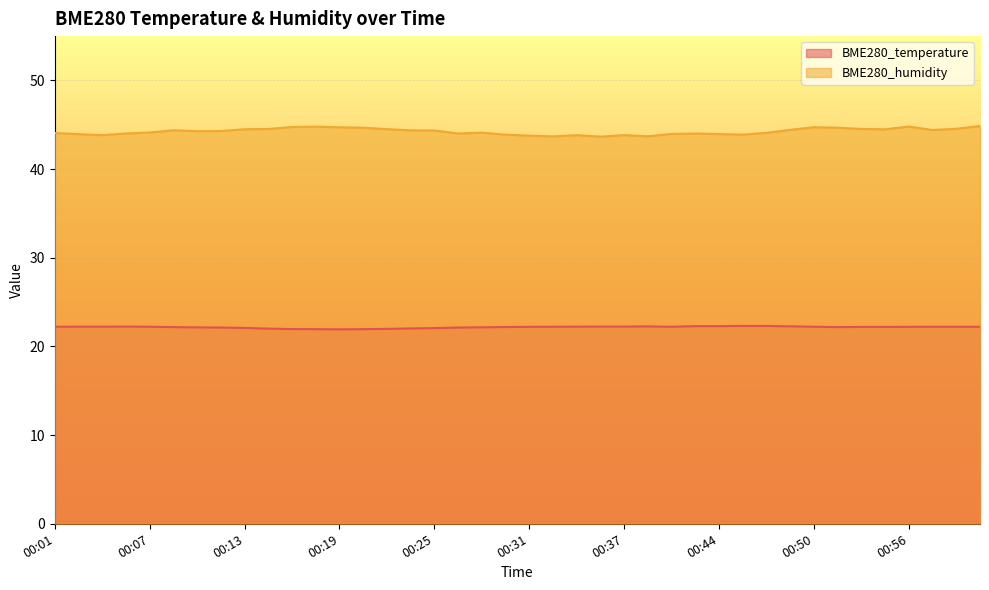

Is it true that BME280_humidity equals 16.0 at 00:05?

False